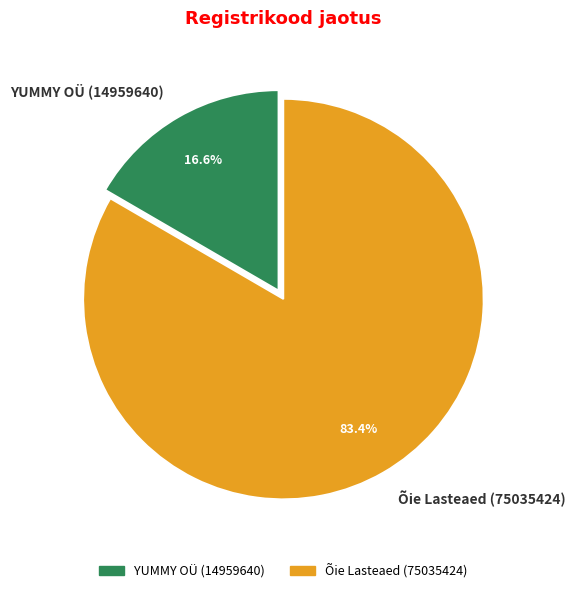

The Õie Lasteaed (75035424) slice represents 83% of the pie. True or false?

True